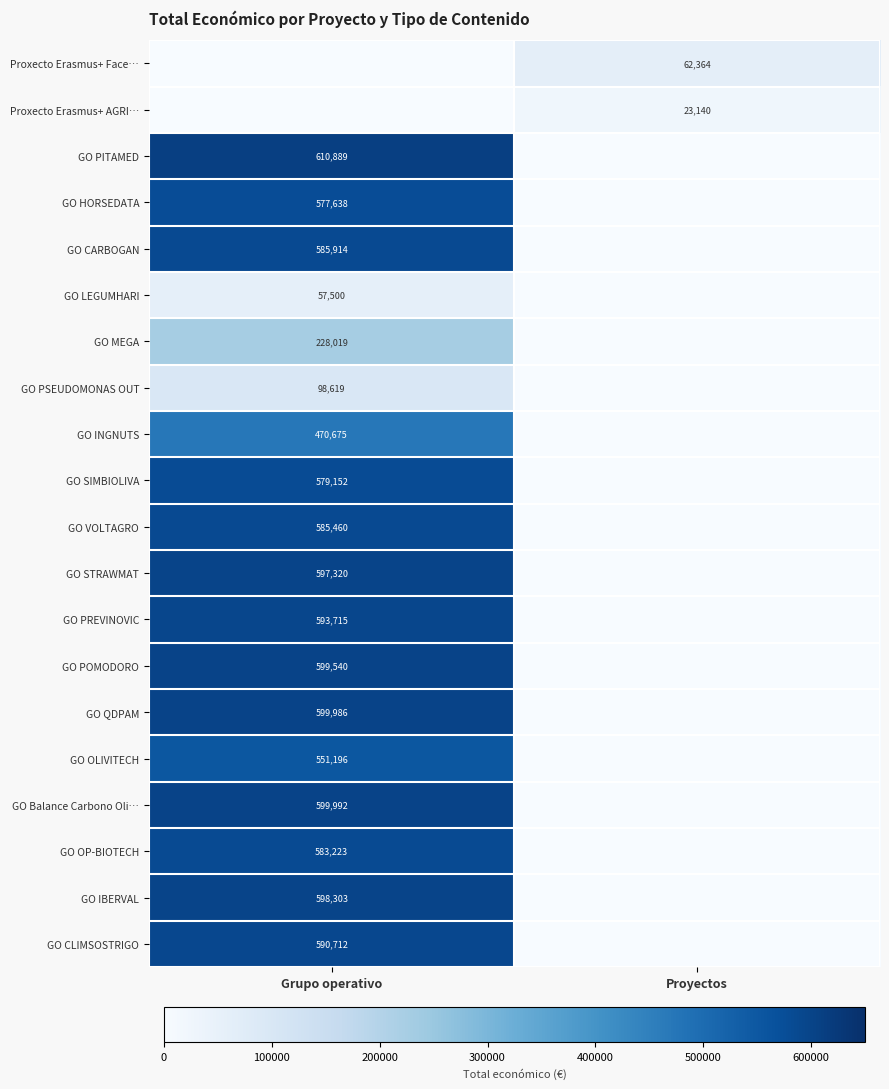

The GO CLIMSOSTRIGO series shows 590712 at Grupo operativo. True or false?

True